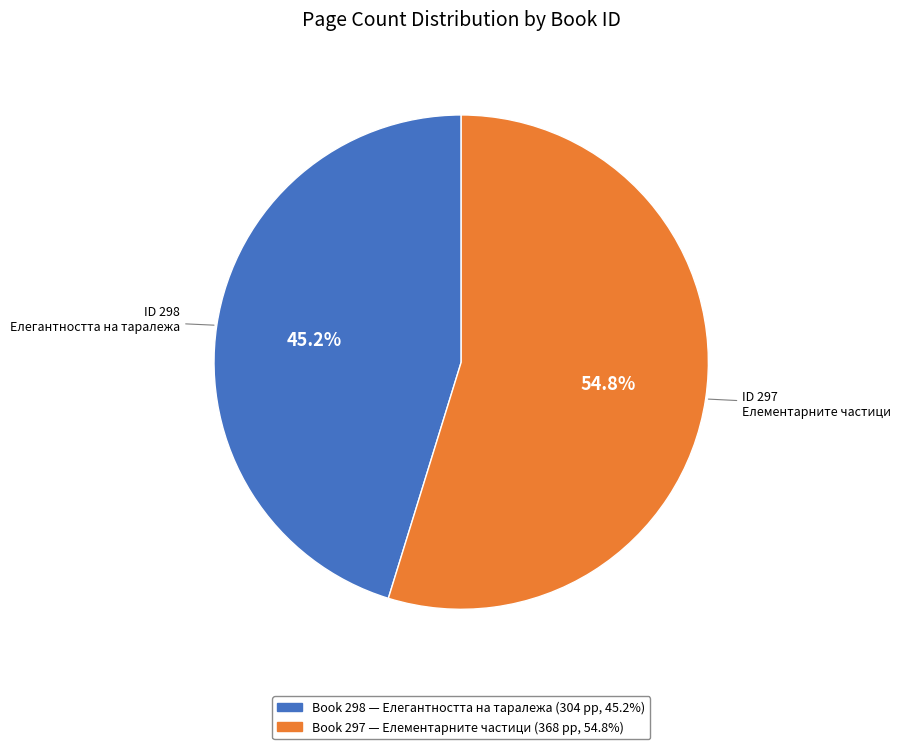

Is there a majority slice in this chart?

Yes